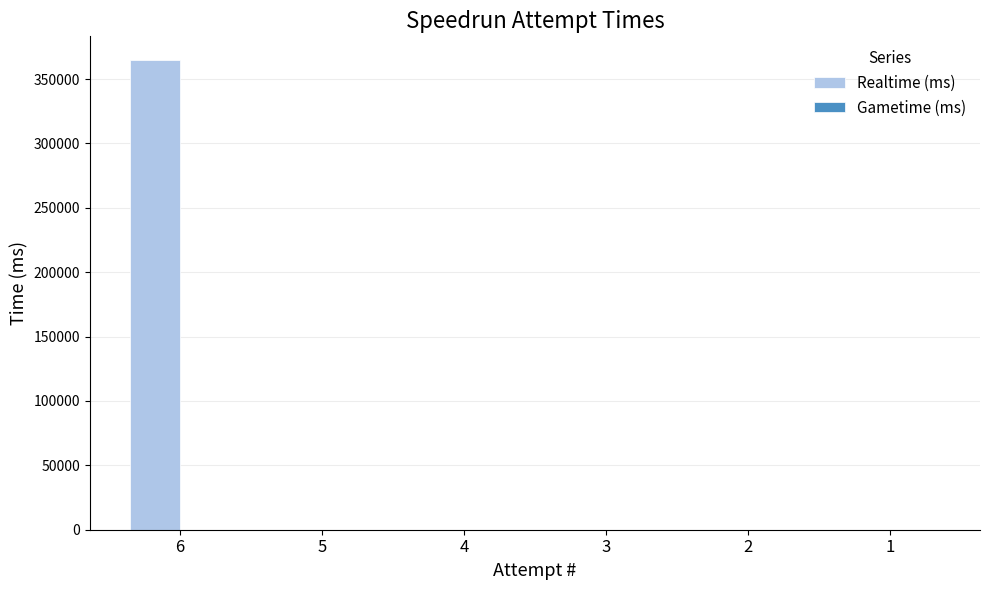

Count the number of data series in this chart.

1